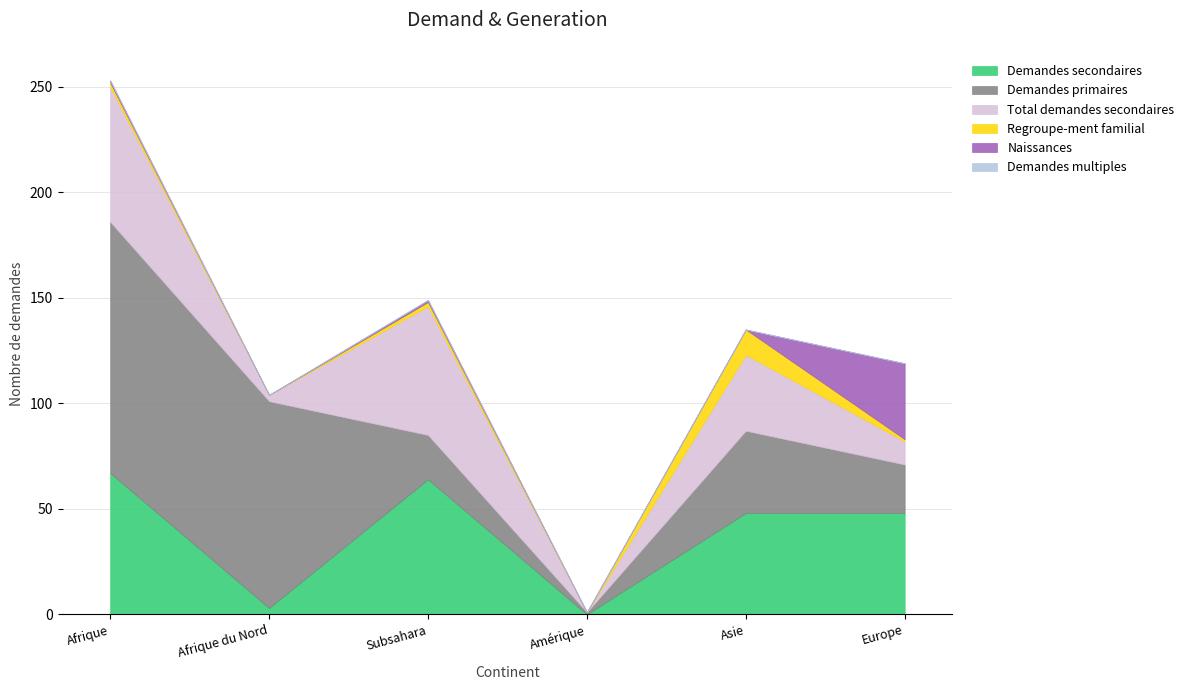

What is the greatest value displayed?

119